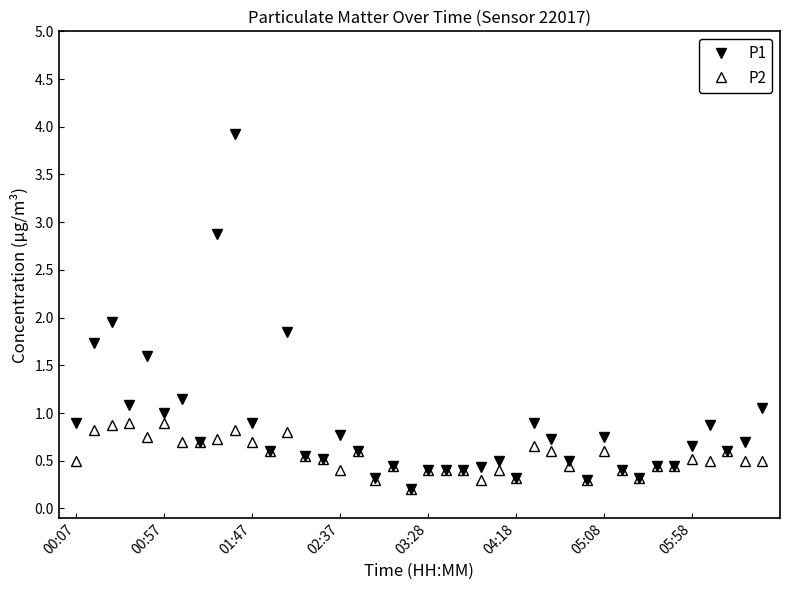

Rank the series by their average value, from highest to lowest.

P1, P2